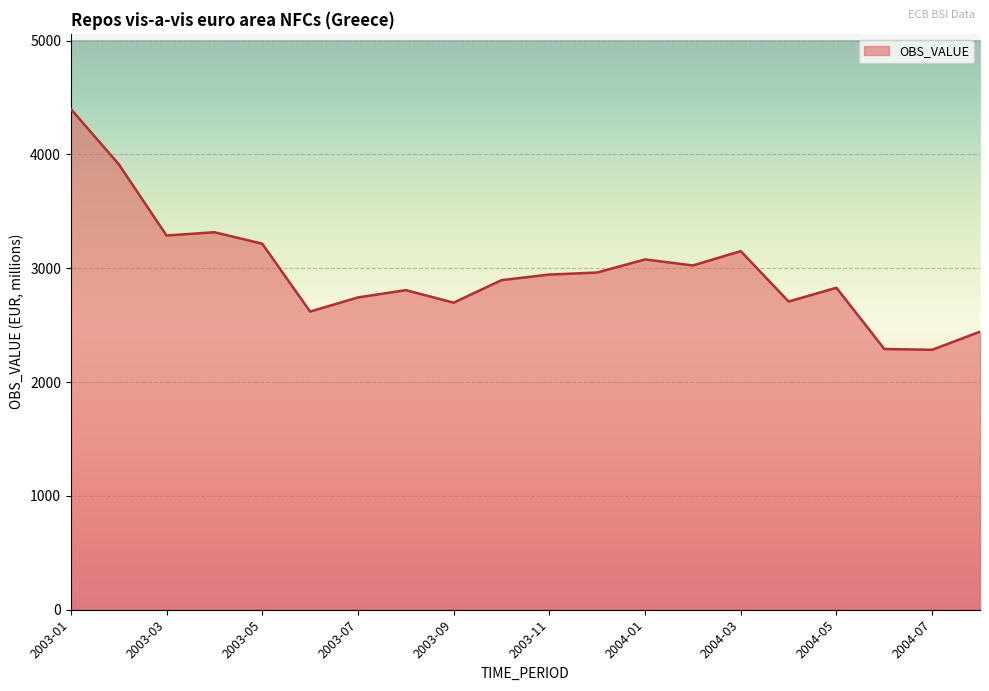

What is the minimum value shown in the chart?

2284